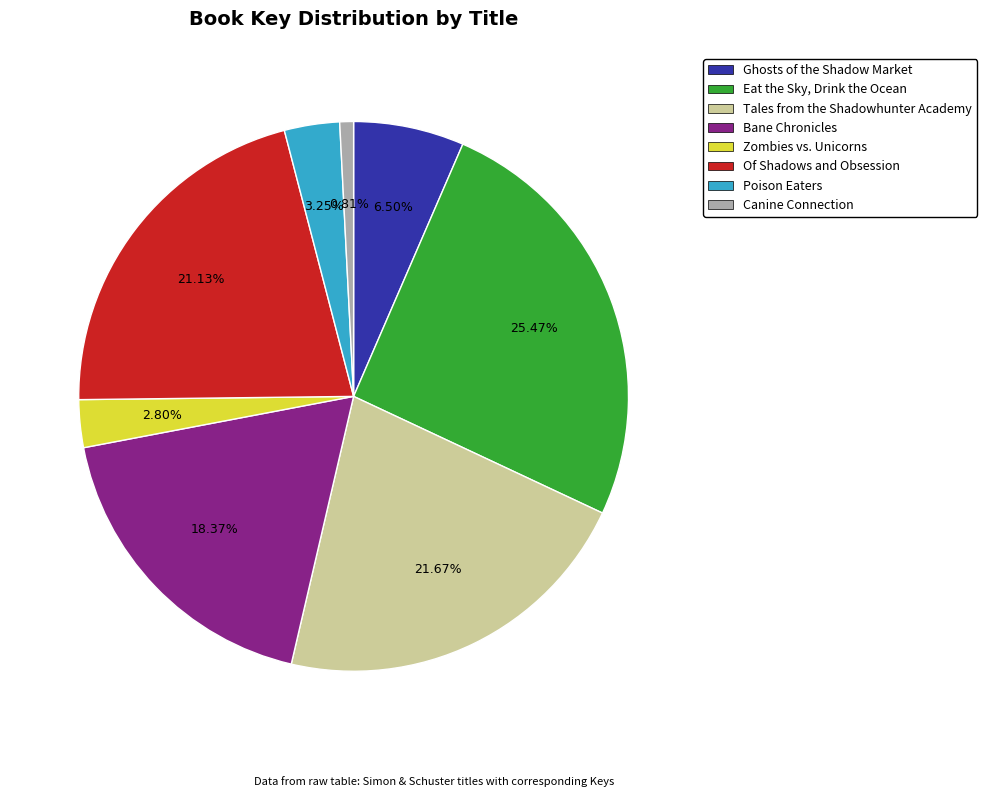

What percentage do Eat the Sky, Drink the Ocean and Zombies vs. Unicorns together represent?

28.3%